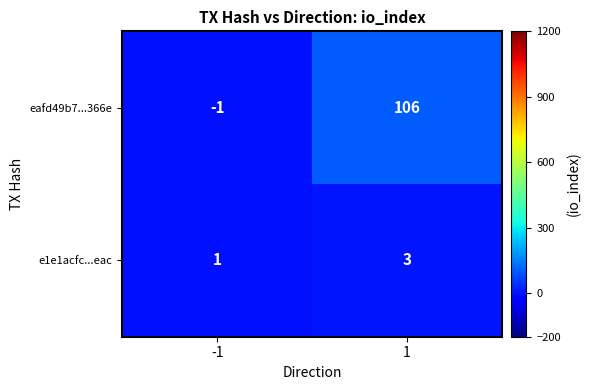

Which category has the lowest value across all series?

-1